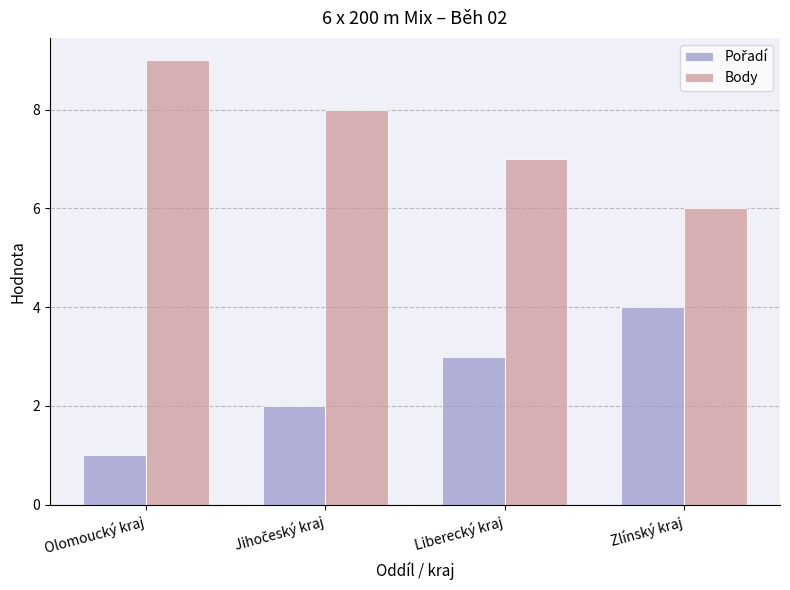

What is the maximum value for Body?

9